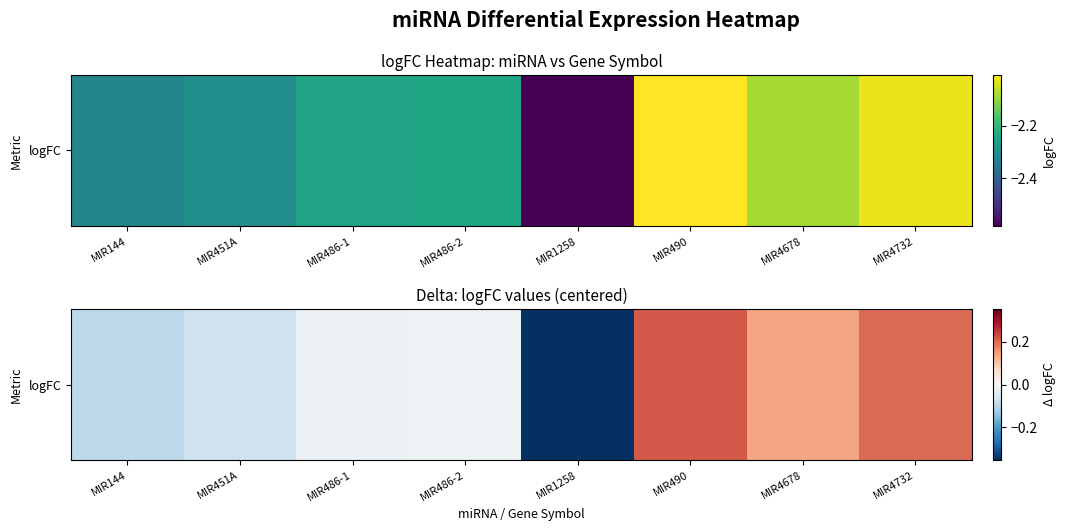

Rank the categories by value from highest to lowest.

MIR490, MIR4732, MIR4678, MIR486-2, MIR486-1, MIR451A, MIR144, MIR1258